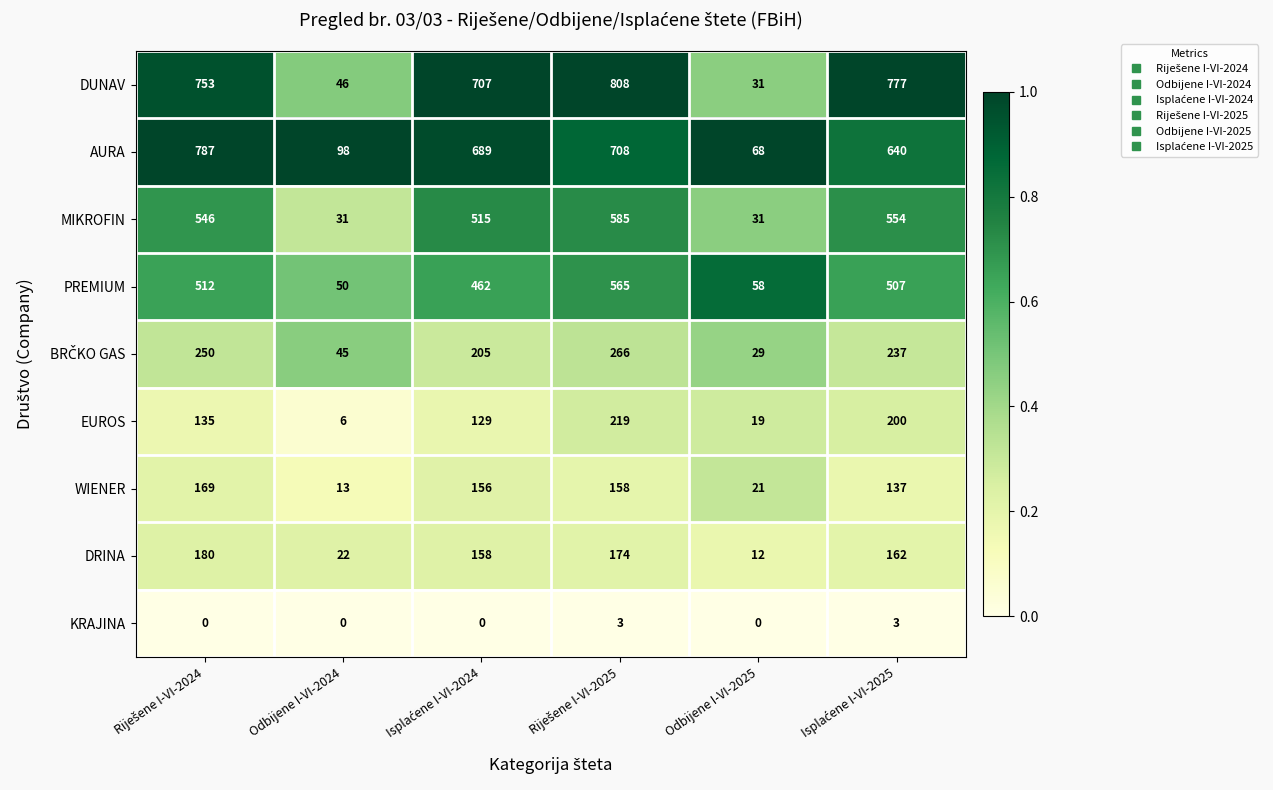

Which series has the largest total across all categories?

DUNAV